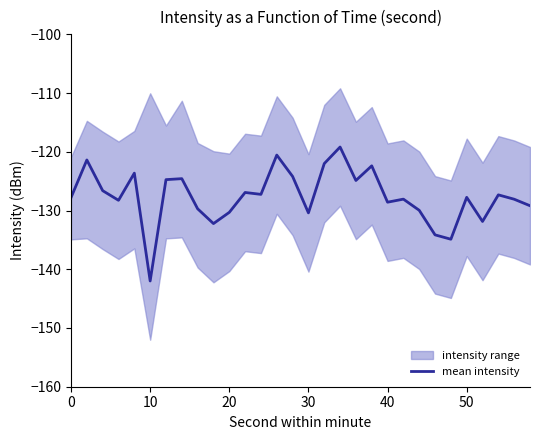

Is it true that mean intensity equals -42.1 at 30?

False